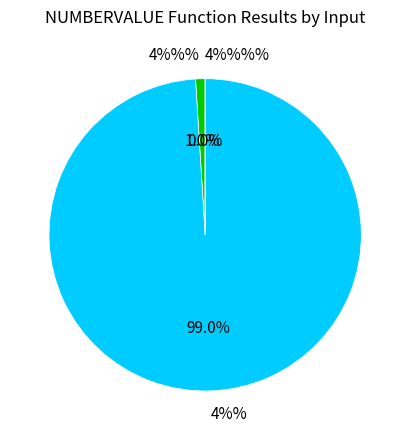

How many segments does this pie chart have?

3